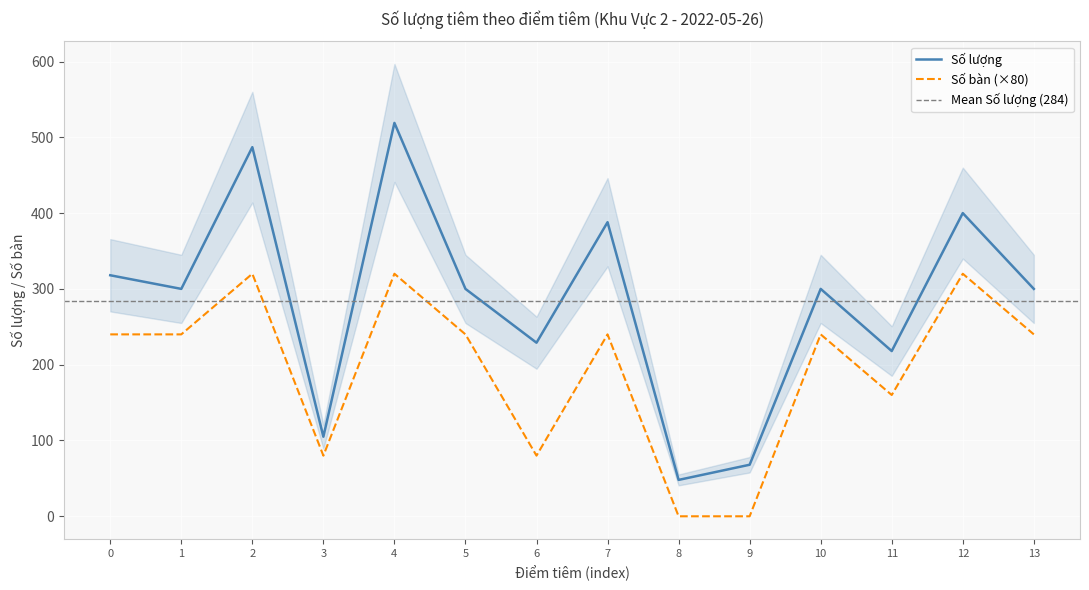

Is this an area chart (filled region under the line)?

No